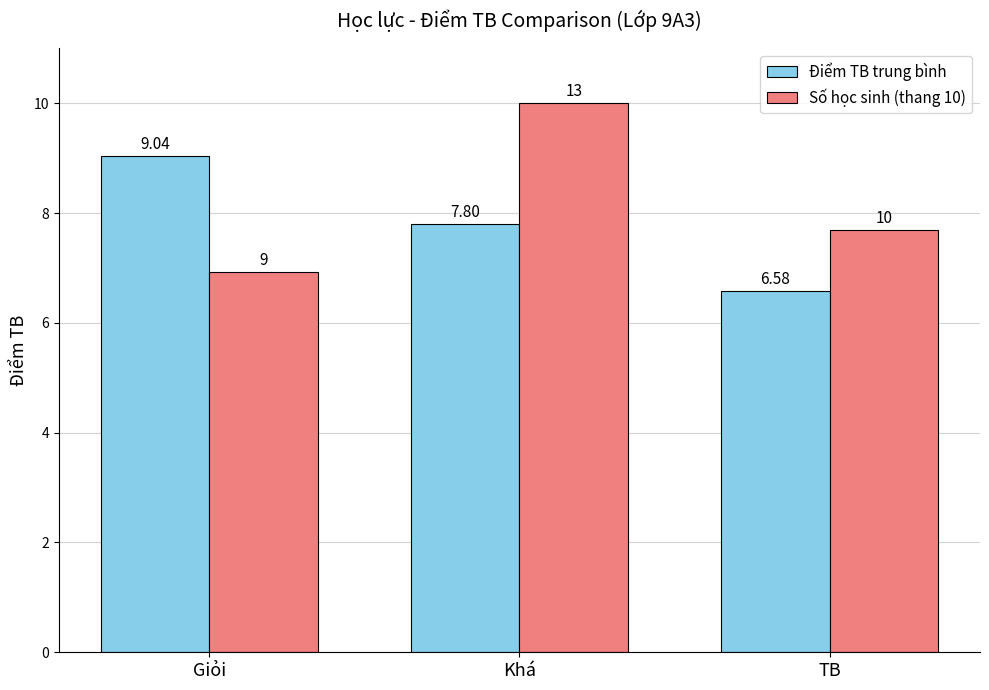

Between Khá and TB, which series saw the biggest shift?

Số học sinh (thang 10)